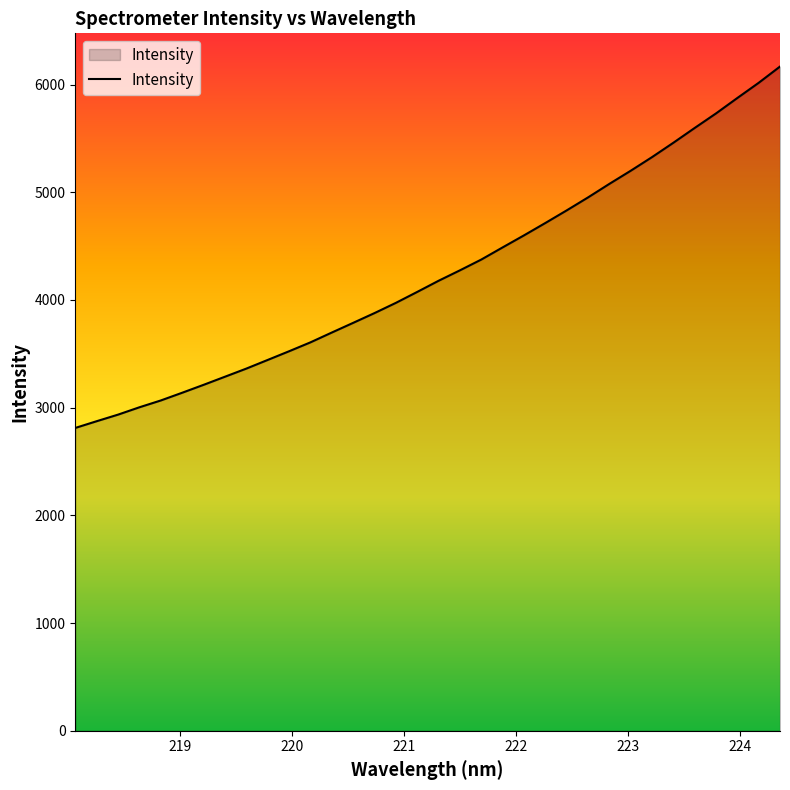

What is the maximum value shown in the chart?

6167.6